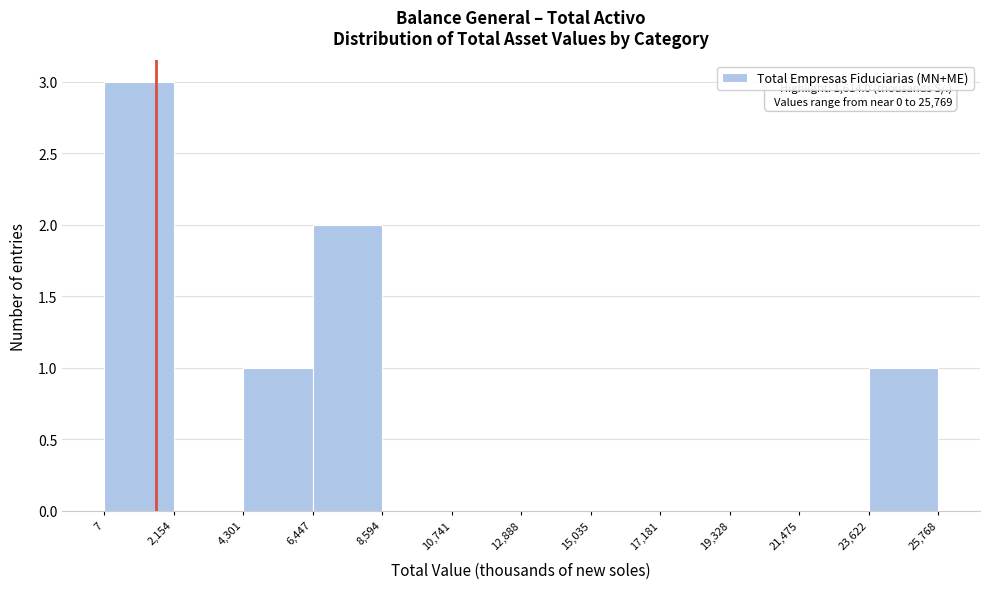

Which range on the x-axis has the tallest bar?

7 to 2,154